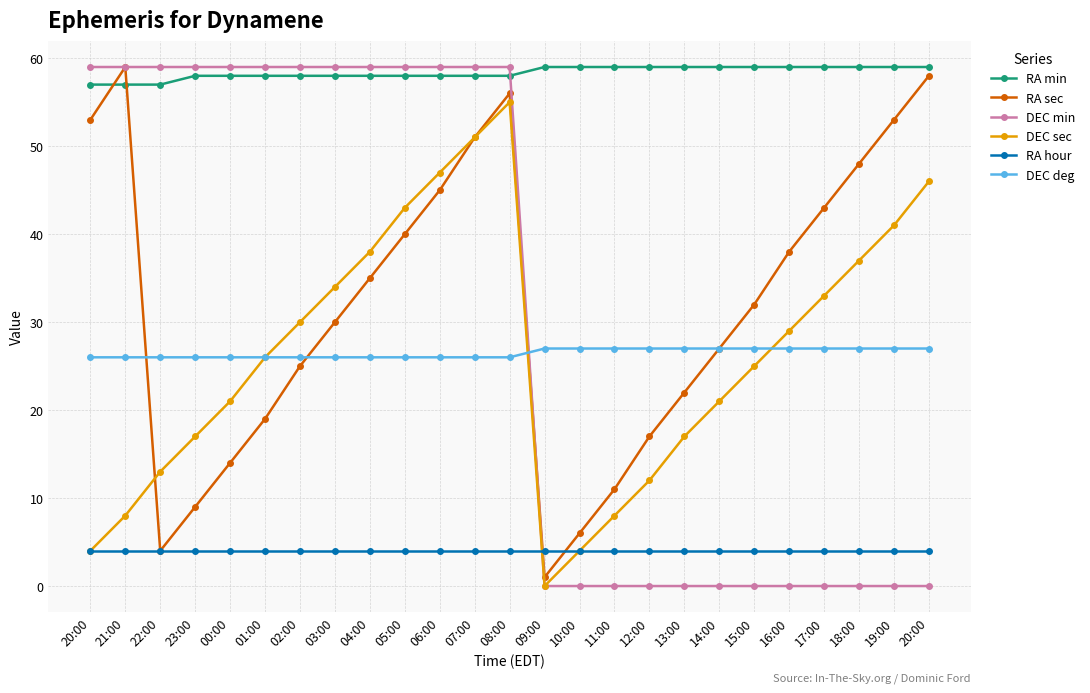

What is the difference between the second highest and second lowest values in the DEC sec series?

47